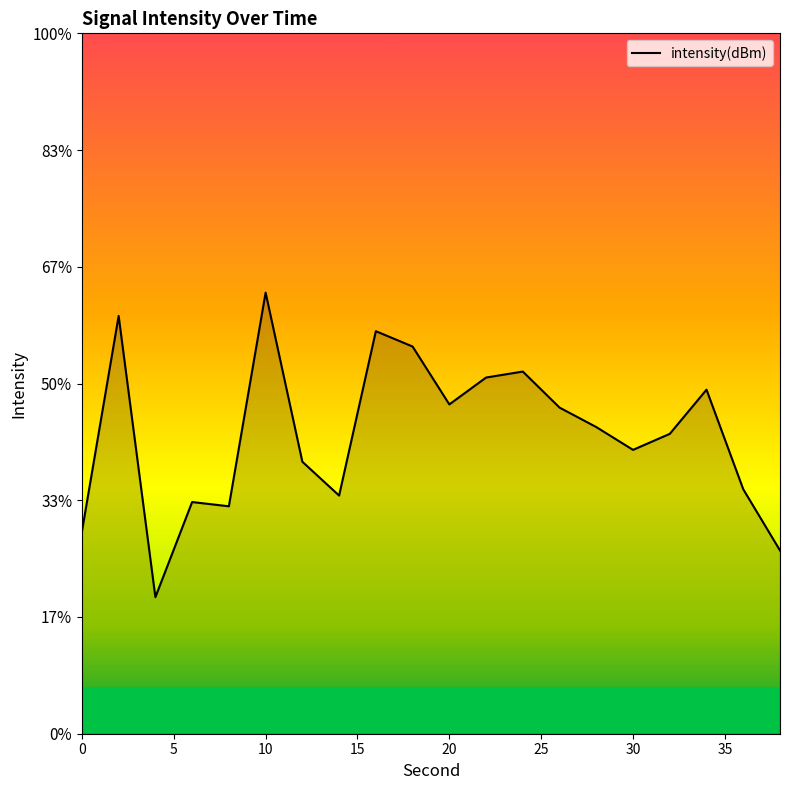

How many lines are shown in the chart?

1